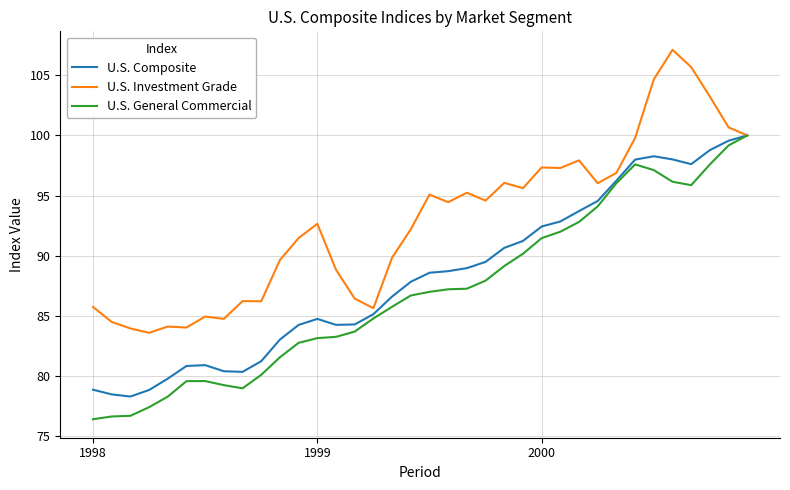

List the series in order of their overall mean, lowest first.

U.S. General Commercial, U.S. Composite, U.S. Investment Grade